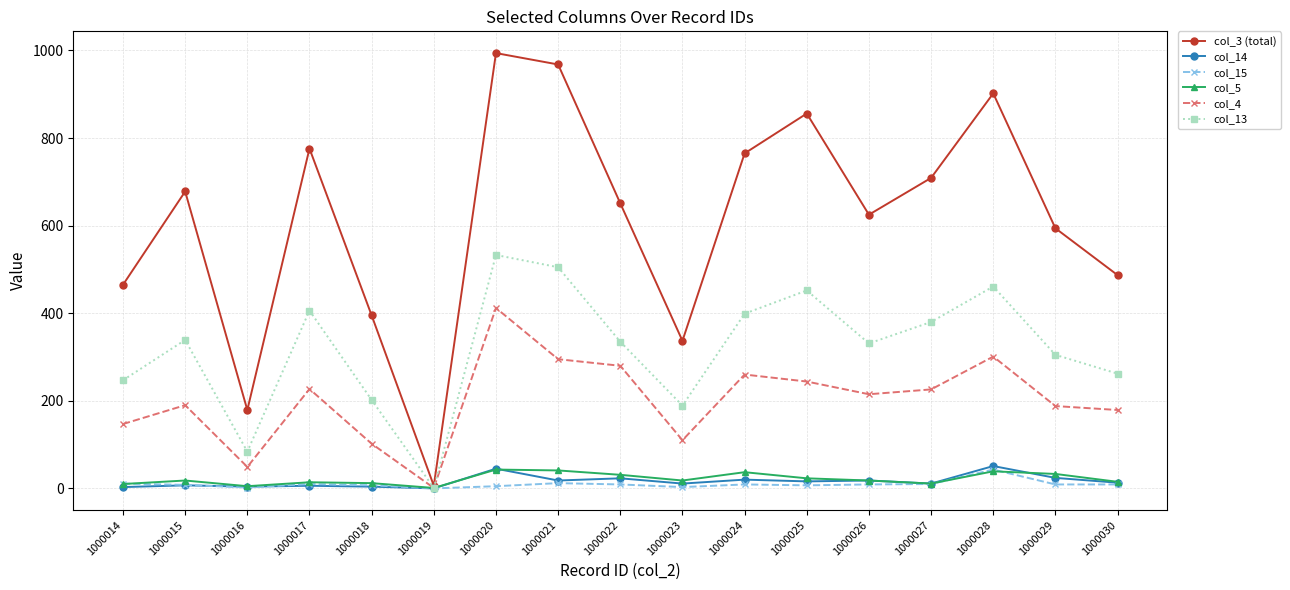

The col_5 series shows 14 at 1000017. True or false?

True